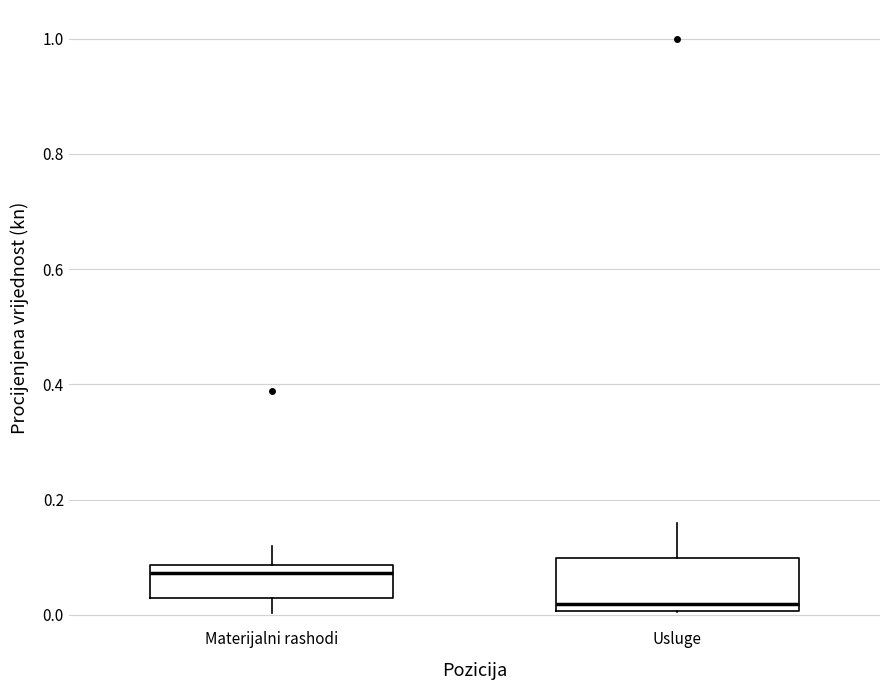

Where is the lower edge of the box for Materijalni rashodi on the y-axis? The values are not printed on the chart, so give them approximately, as read against the axis.

0.02